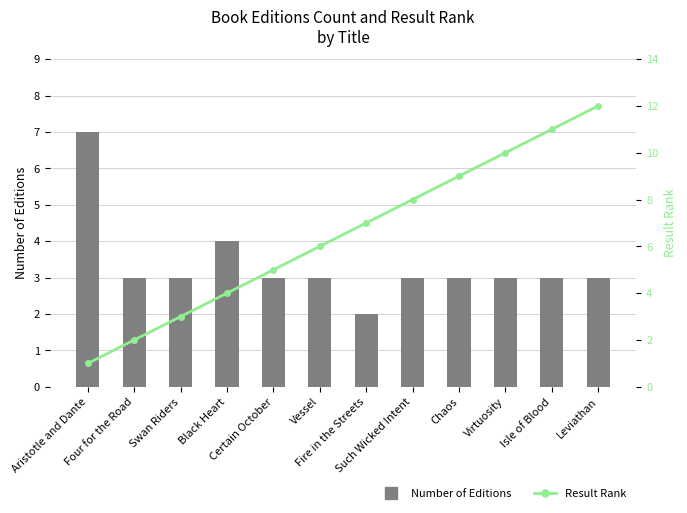

What is the sum of all Number of Editions values?

40